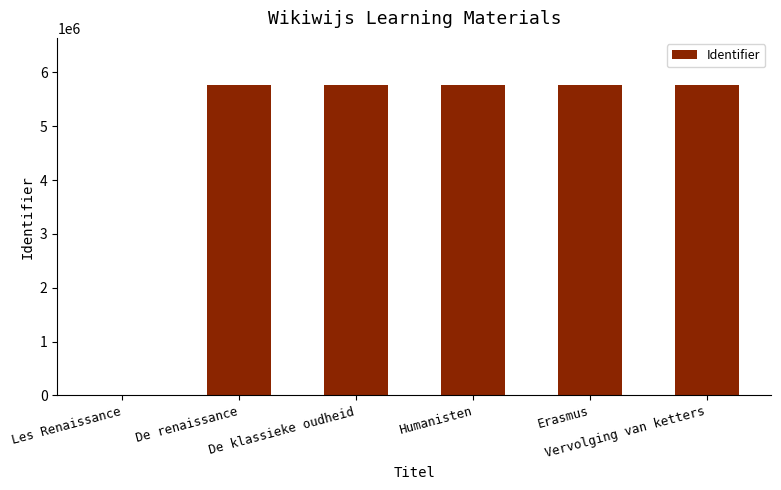

What is the sum of all values?

28878769